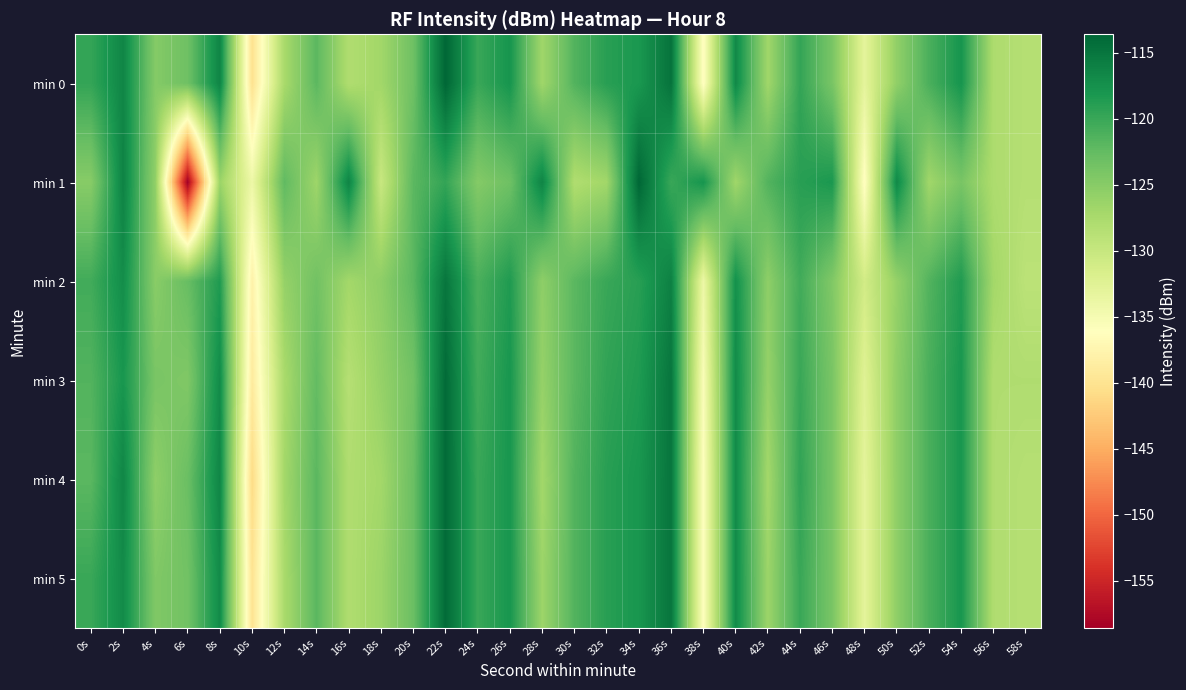

What is the total value across all series at 2s?

-701.4